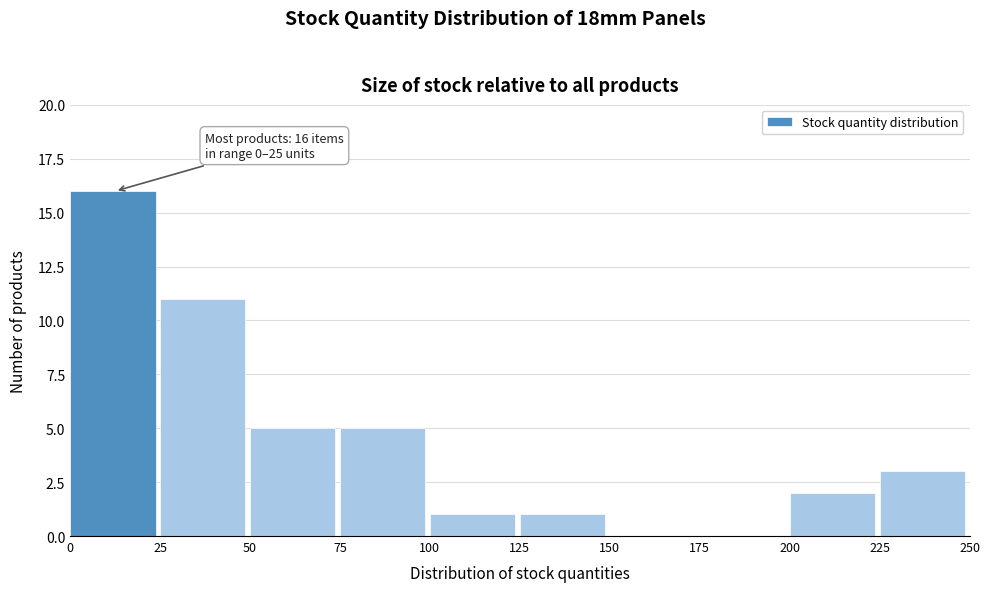

Reading right to left, transcribe all the data shown in this chart.

225=3	200=2	175=0	150=0	125=1	100=1	75=5	50=5	25=11	0=16